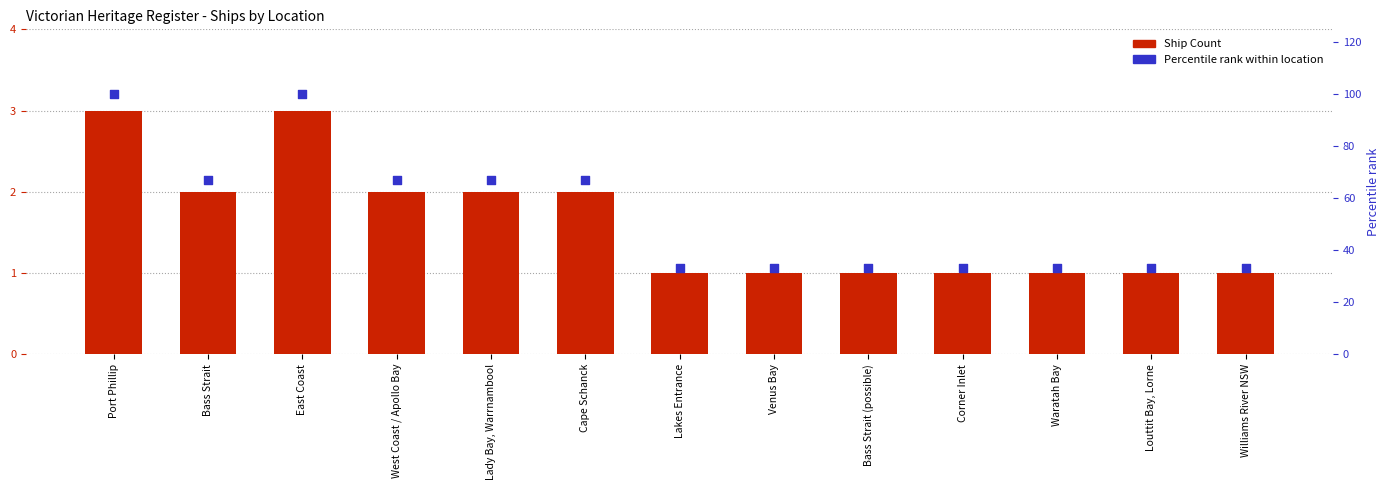

What is the total value across all series at Corner Inlet?

34